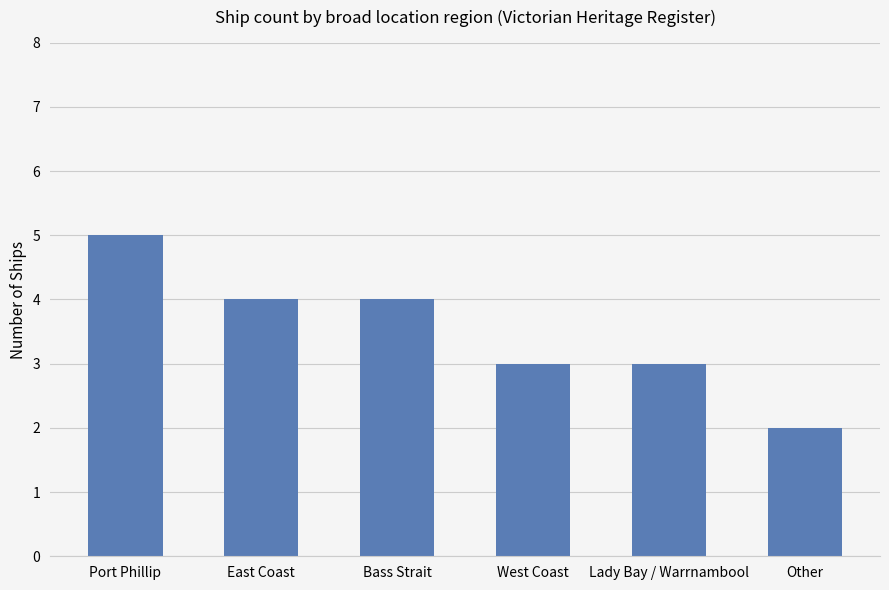

The chart shows a value of 2 at East Coast. True or false?

False